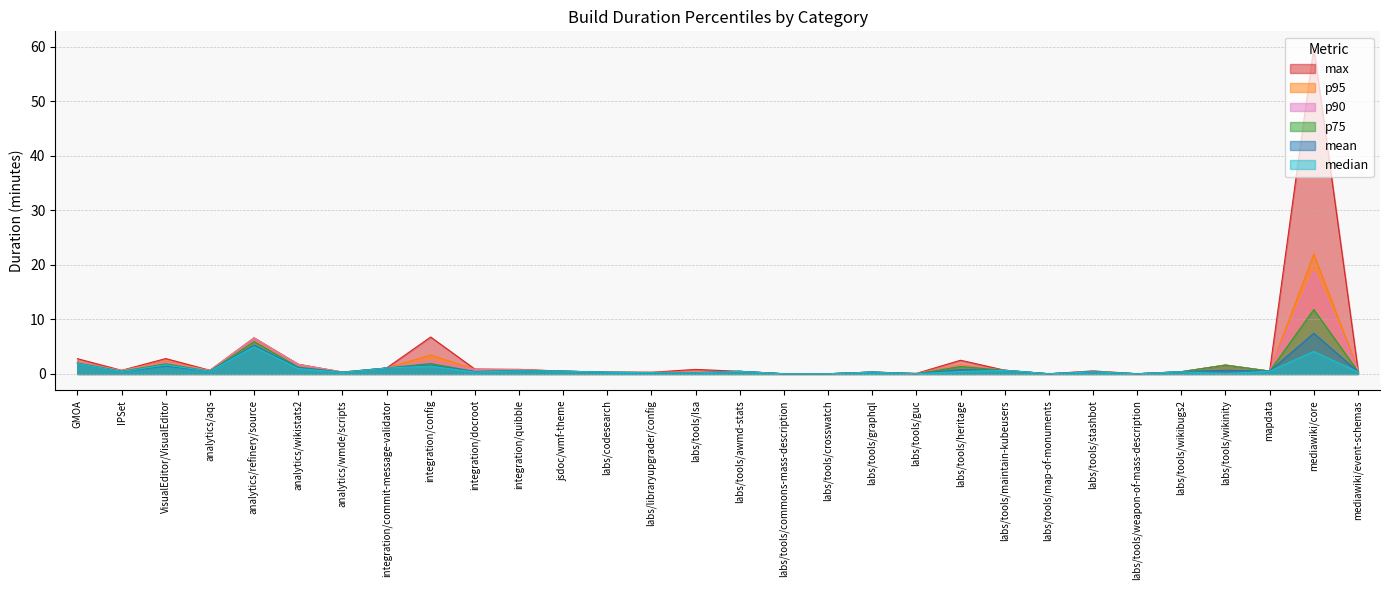

Which category has the highest value across all series?

mediawiki/core